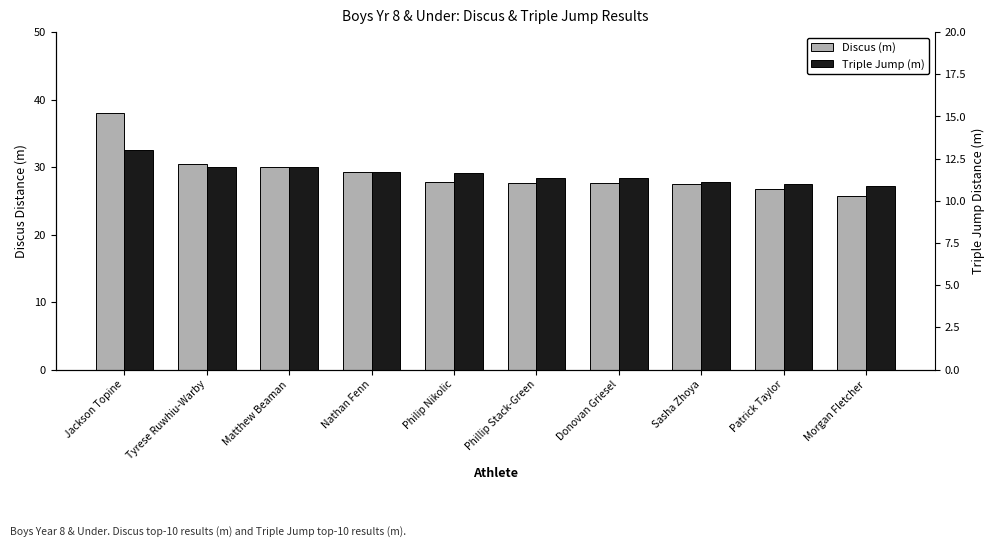

What is the average value of the Discus (m) series?

29.1